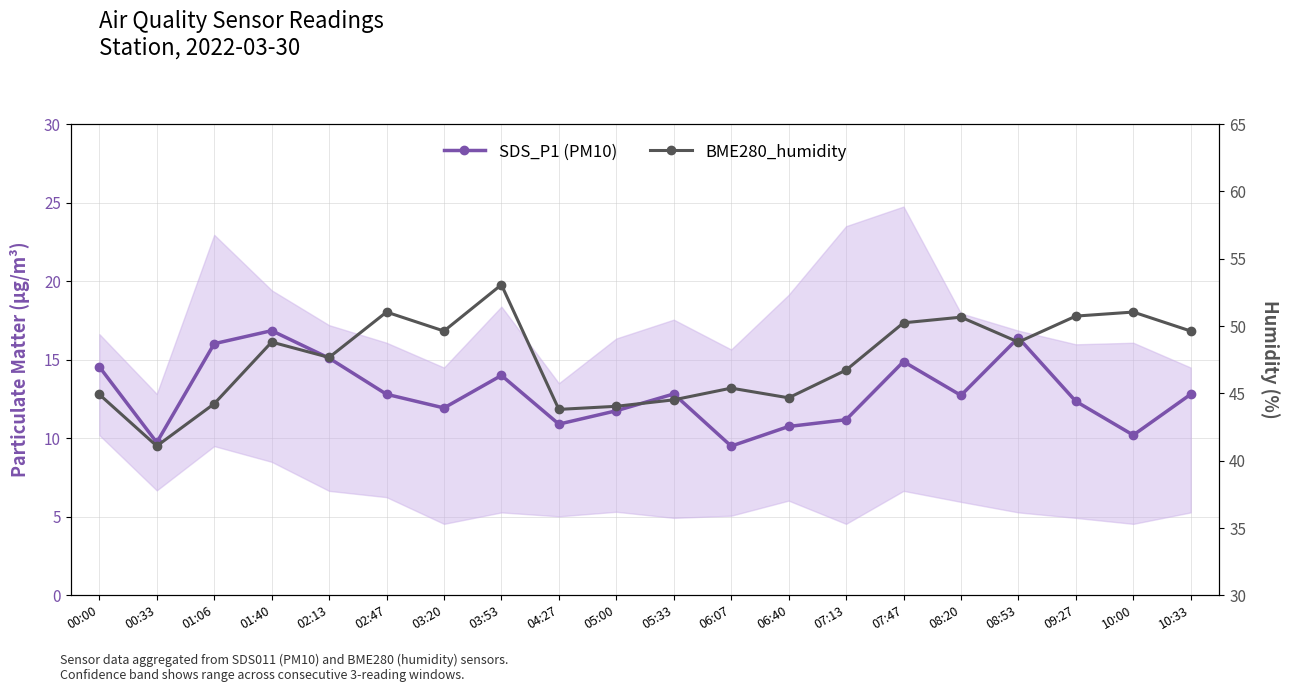

What is the sum of the BME280_humidity values at 08:20 and 03:53?

103.7